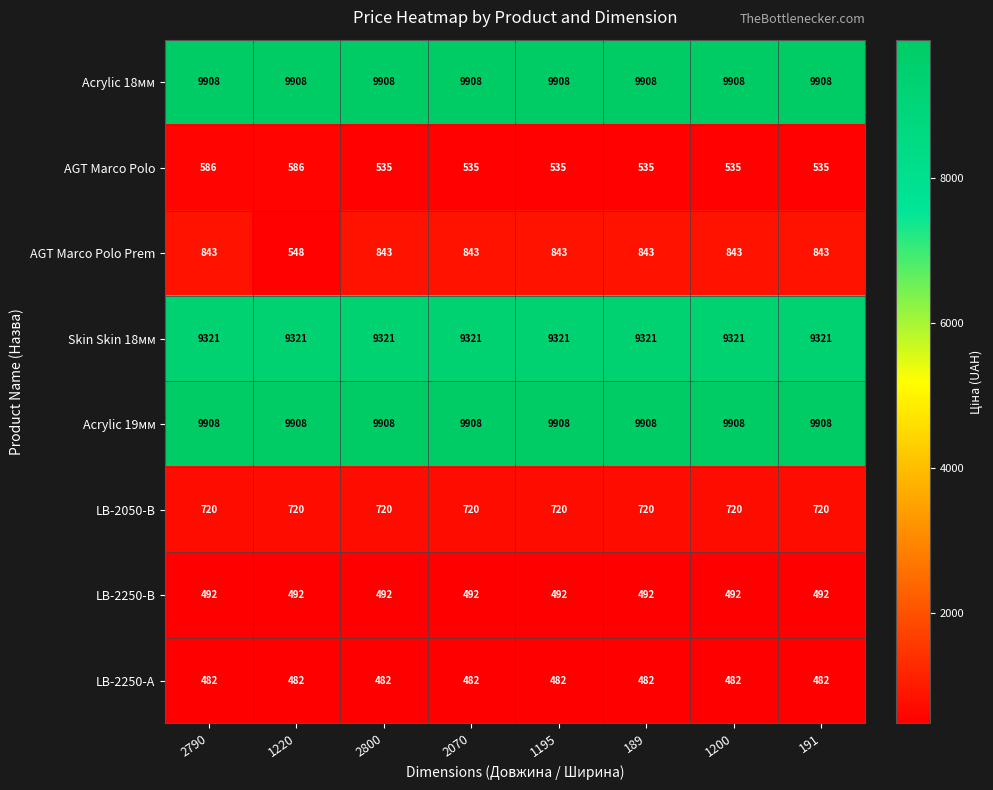

What value does the AGT Marco Polo Prem series have at 1195, to the nearest 5?

845